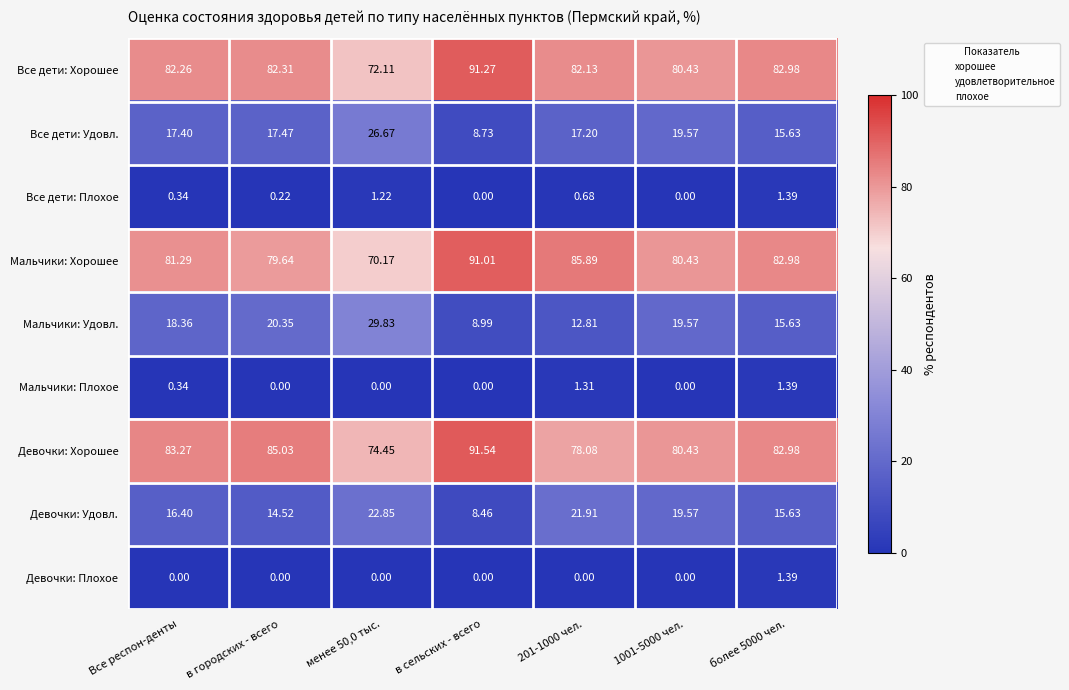

How many values in the Мальчики: Хорошее series are below 81?

3